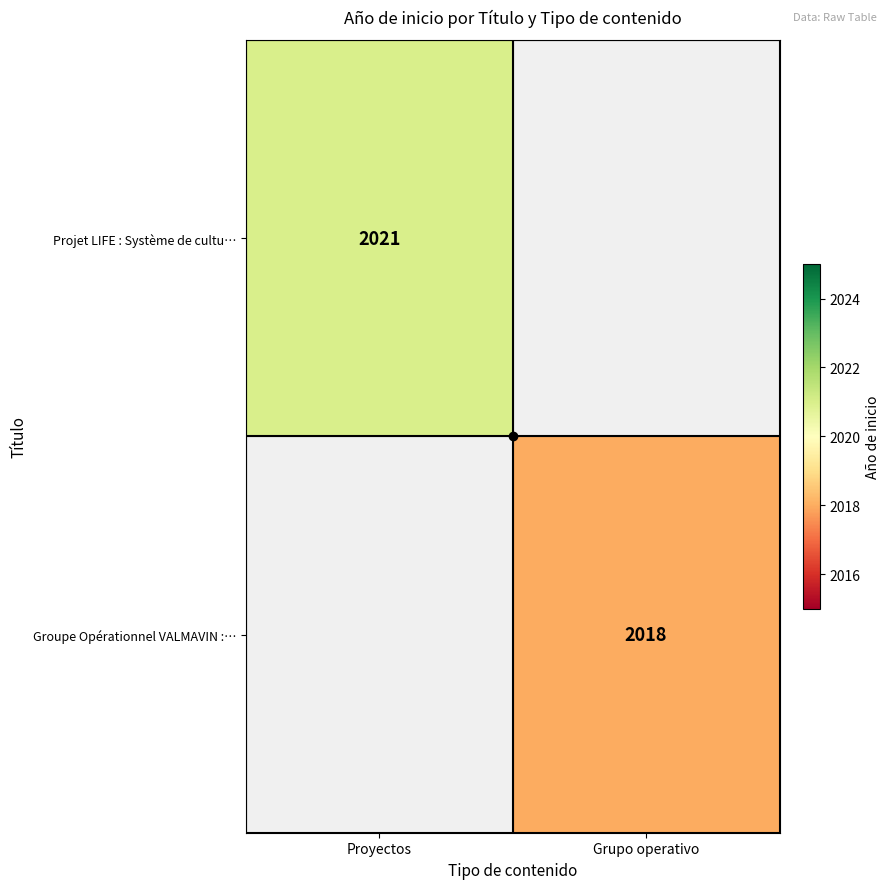

Is the value of Groupe Opérationnel VALMAVIN :… at Grupo operativo greater than the value of Projet LIFE : Système de cultu… at Proyectos?

No